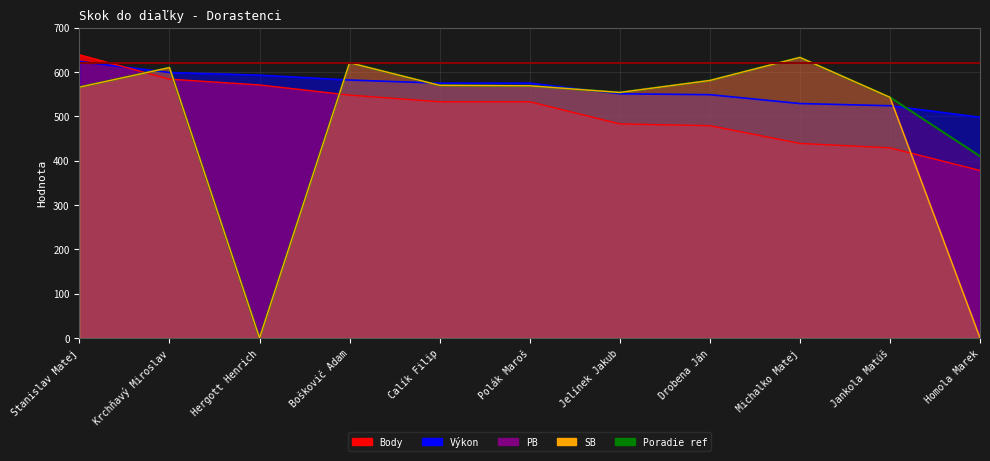

Which series ends up on top after the final intersection of SB and Body?

Body